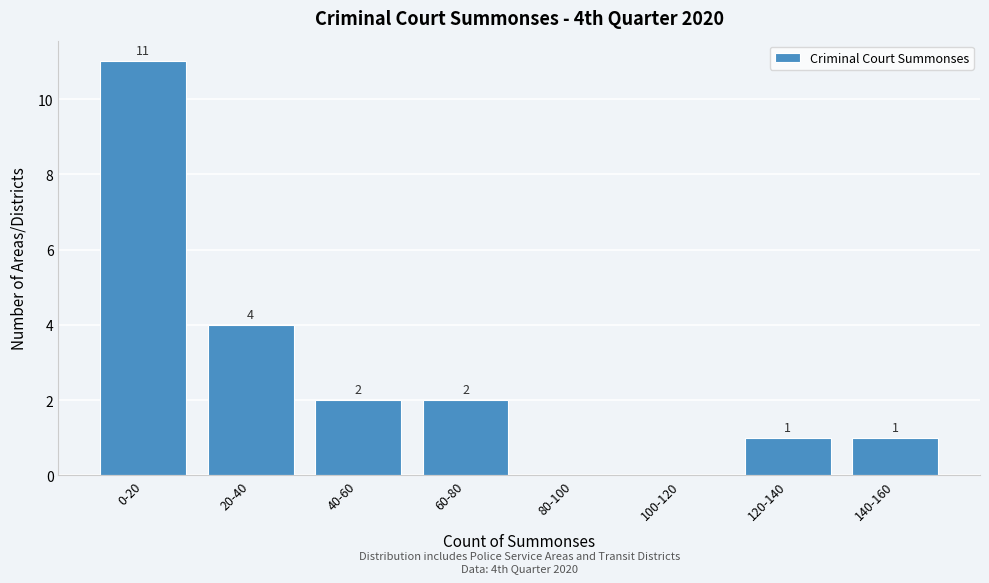

Reading left to right, list all the values displayed in this chart.

0-20=11	20-40=4	40-60=2	60-80=2	80-100=0	100-120=0	120-140=1	140-160=1